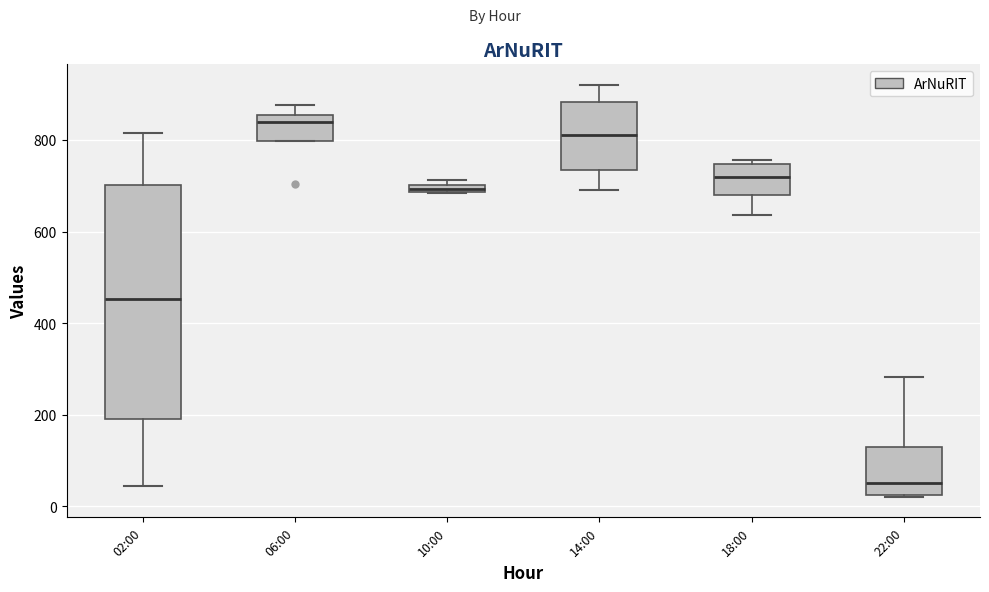

Which box is the tallest, from its lower edge to its upper edge?

02:00